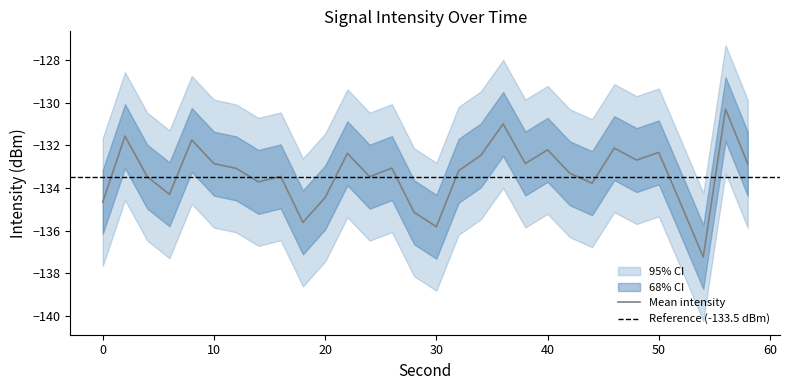

Rank the series by their average value, from lowest to highest.

intensity_lower, intensity_mean, intensity_upper